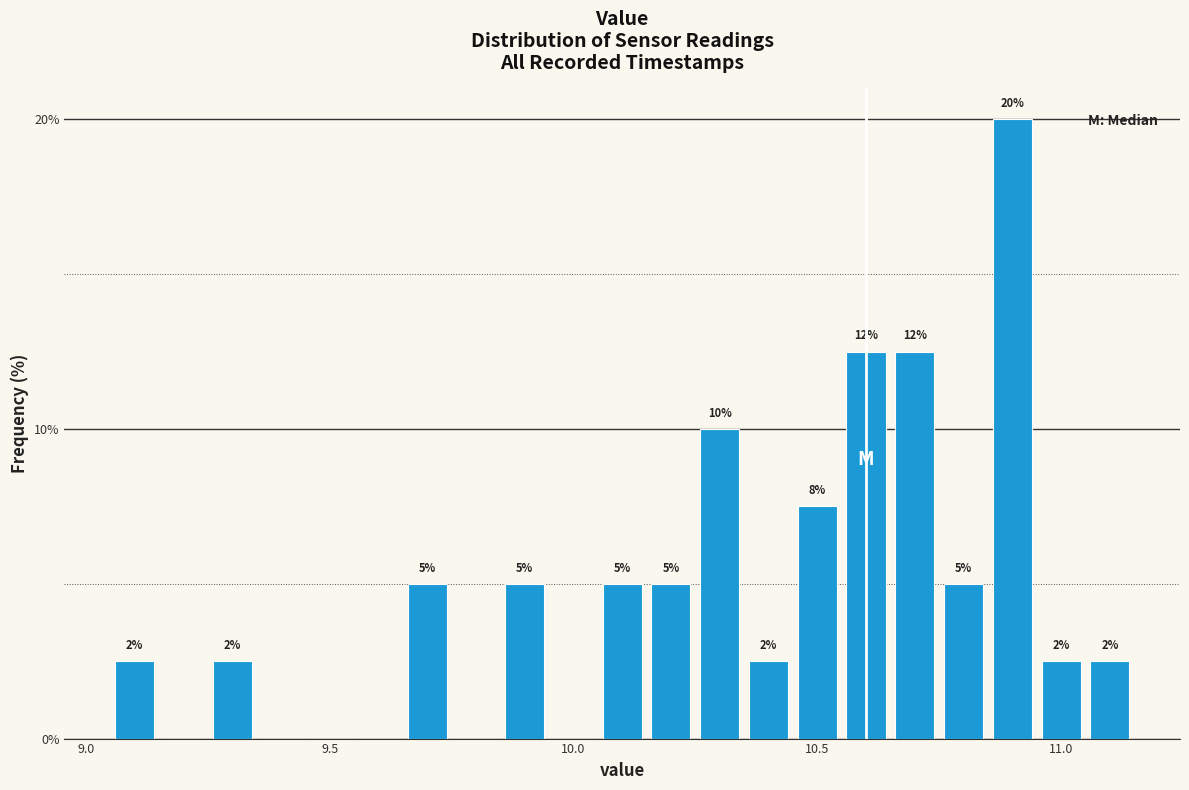

Read against the x-axis, roughly where is the centre of the tallest bar?

10.90